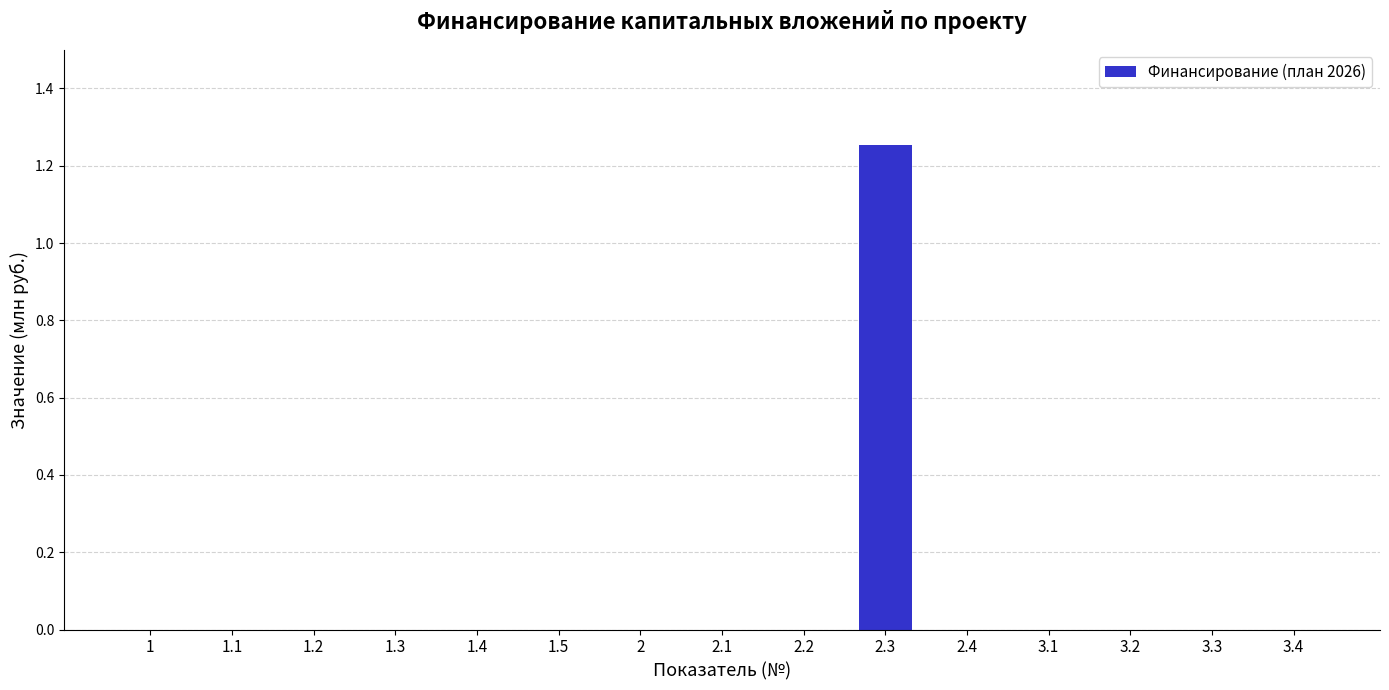

The value at 3.2 is -0.9. True or false?

False